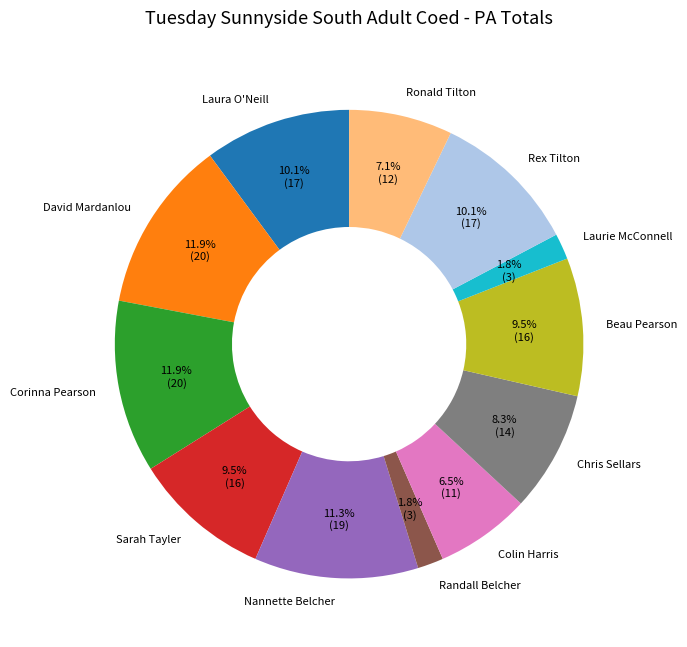

To the nearest percent, what is the average slice percentage?

8%